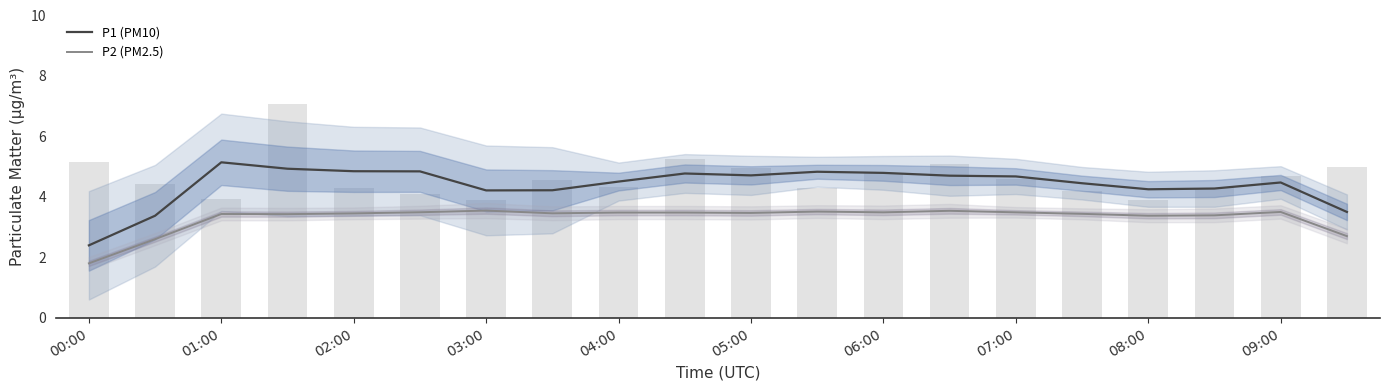

List the series in order of their overall mean, lowest first.

P2 (PM2.5), P1 (PM10)